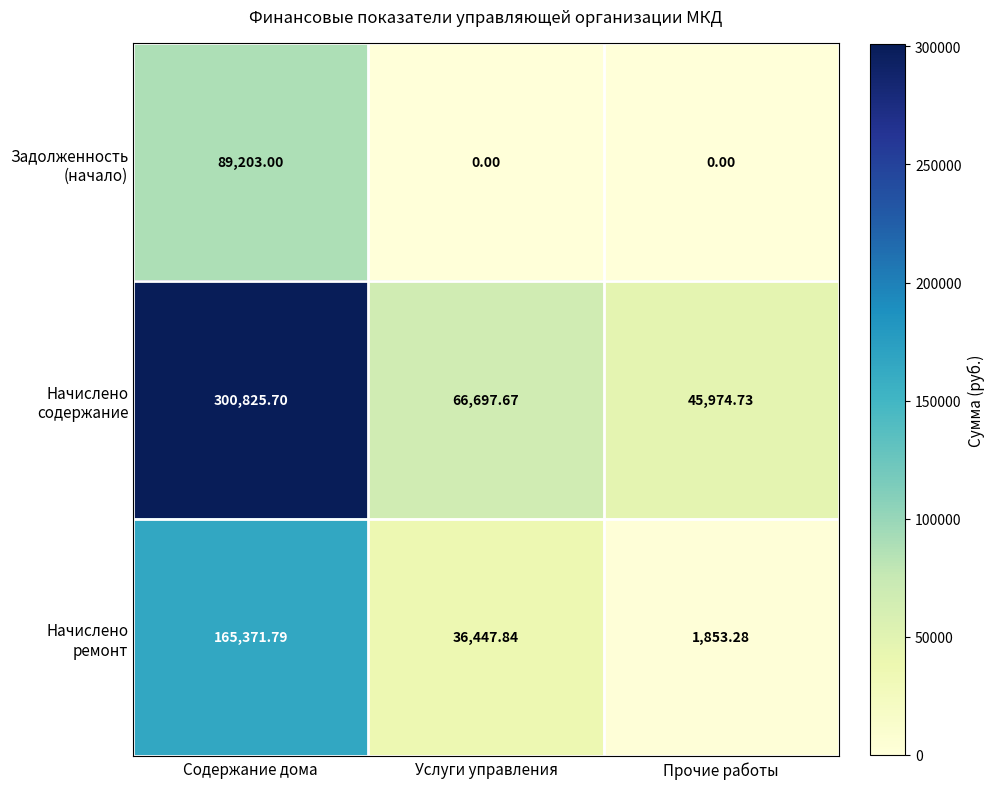

How many series are shown in this chart?

3